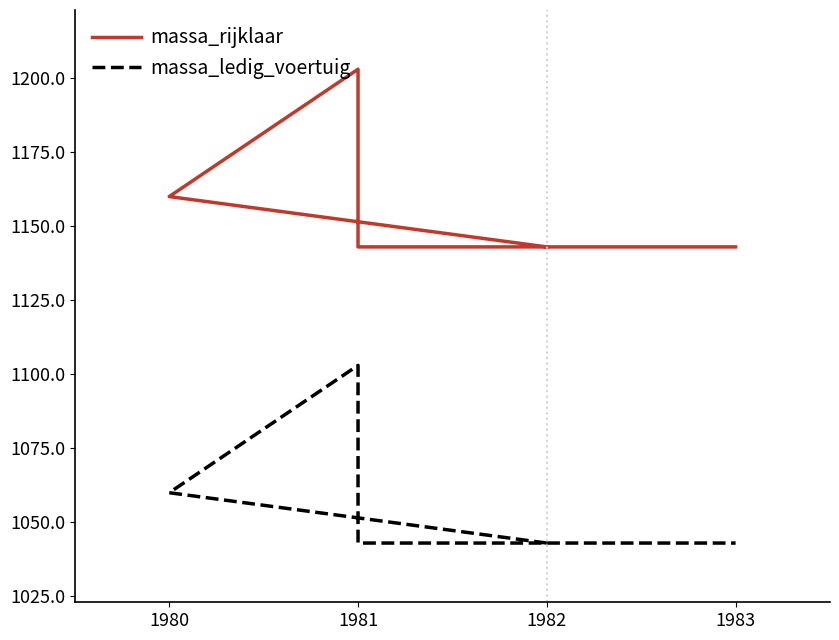

How many distinct data groups are displayed?

2